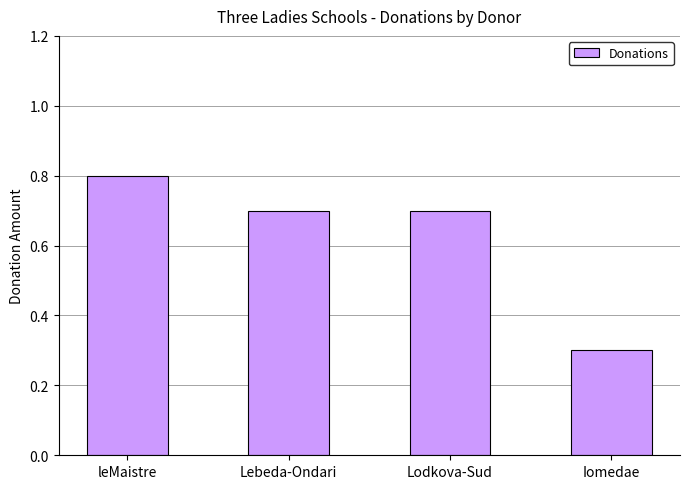

Reading left to right, transcribe all the data shown in this chart.

leMaistre=0.8	Lebeda-Ondari=0.7	Lodkova-Sud=0.7	Iomedae=0.3